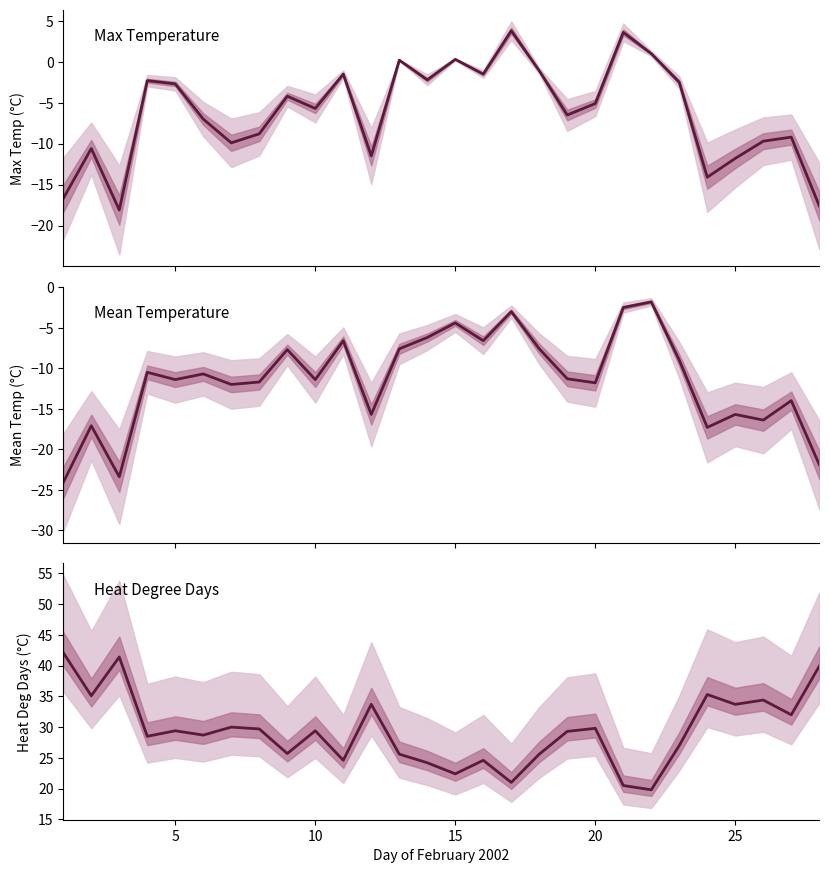

What is the sum of all Mean Temp (°C) values?

-319.4